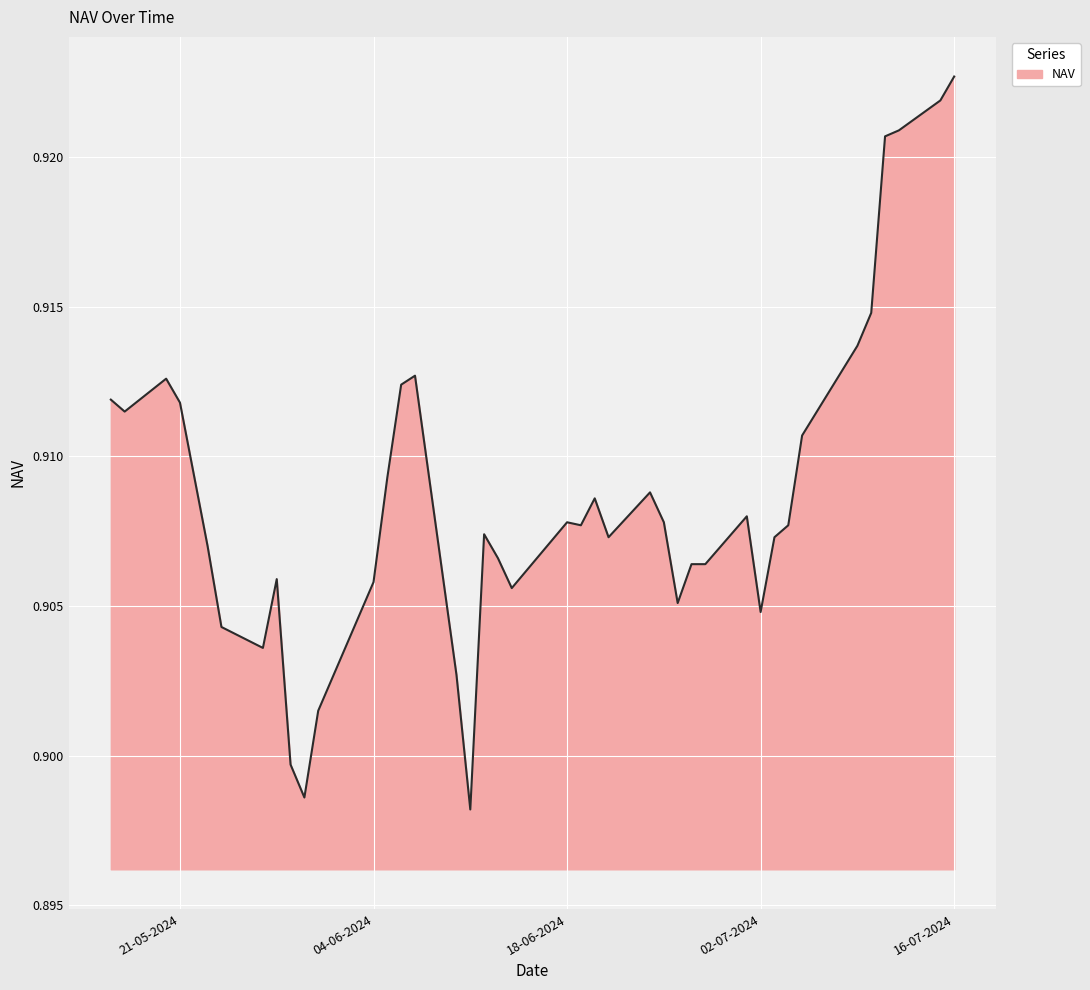

List the labels in order of value, smallest first.

11-06-2024, 30-05-2024, 29-05-2024, 31-05-2024, 10-06-2024, 27-05-2024, 24-05-2024, 02-07-2024, 26-06-2024, 14-06-2024, 04-06-2024, 28-05-2024, 28-06-2024, 27-06-2024, 13-06-2024, 23-05-2024, 03-07-2024, 21-06-2024, 12-06-2024, 04-07-2024, 19-06-2024, 25-06-2024, 18-06-2024, 01-07-2024, 20-06-2024, 24-06-2024, 05-06-2024, 05-07-2024, 17-05-2024, 21-05-2024, 16-05-2024, 06-06-2024, 20-05-2024, 07-06-2024, 09-07-2024, 10-07-2024, 11-07-2024, 12-07-2024, 15-07-2024, 16-07-2024